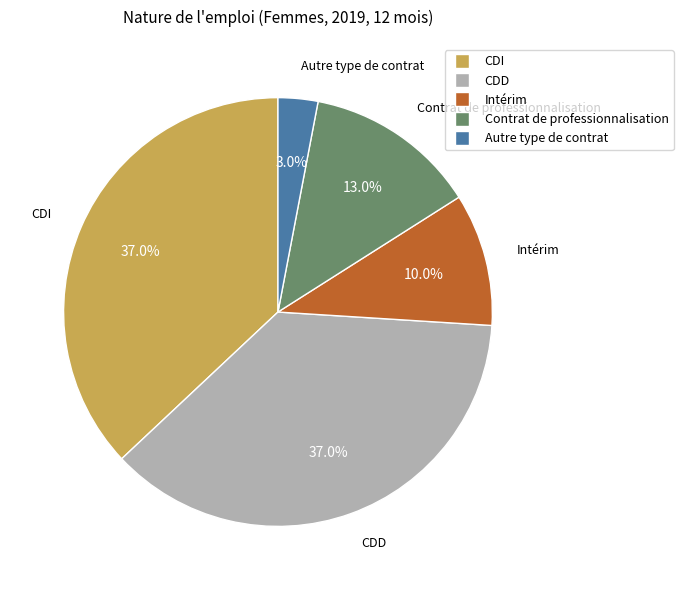

Combined, what portion of the pie is CDD and Contrat de professionnalisation?

50.0%